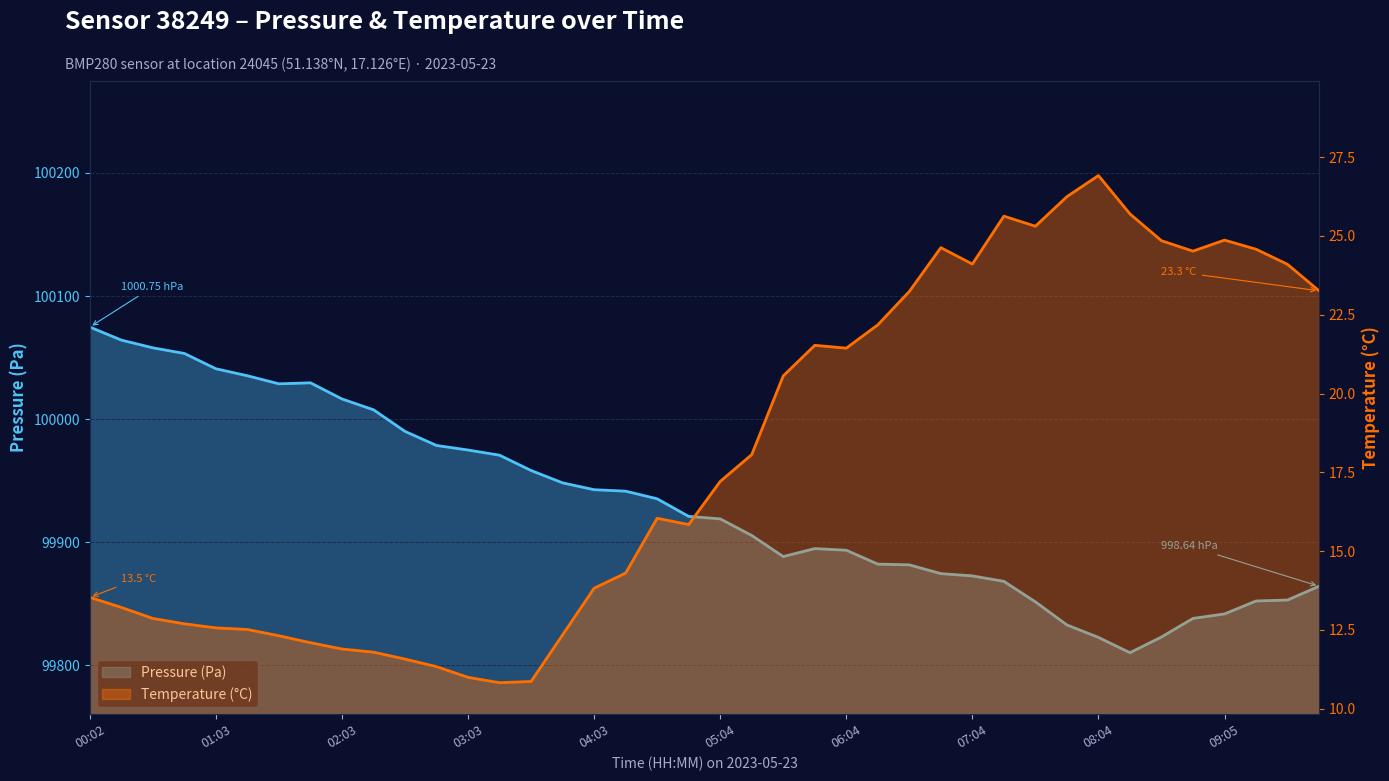

At how many categories does at least one series exceed 30385?

40